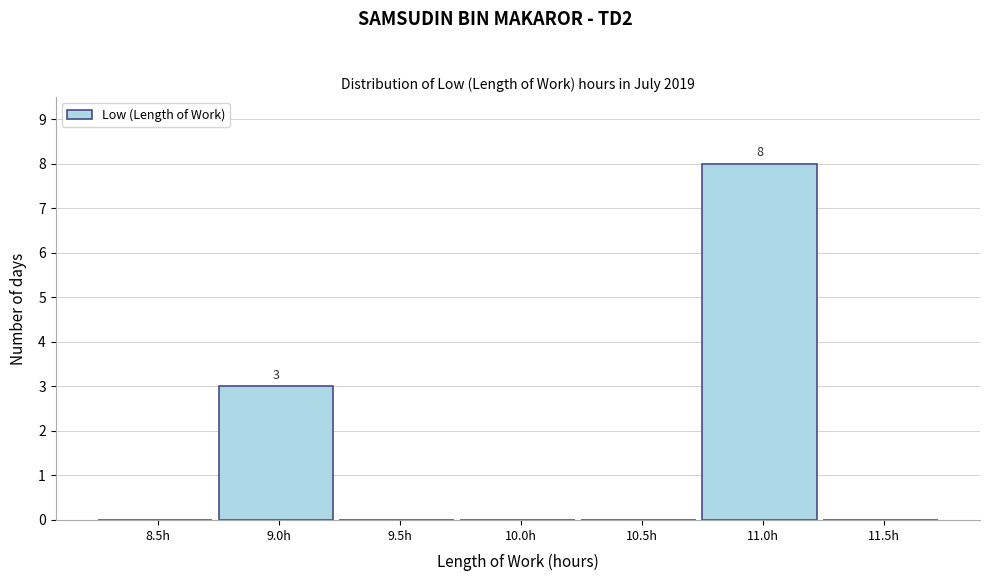

Reading left to right, what are all the values shown in this chart?

8.5h=0	9.0h=3	9.5h=0	10.0h=0	10.5h=0	11.0h=8	11.5h=0